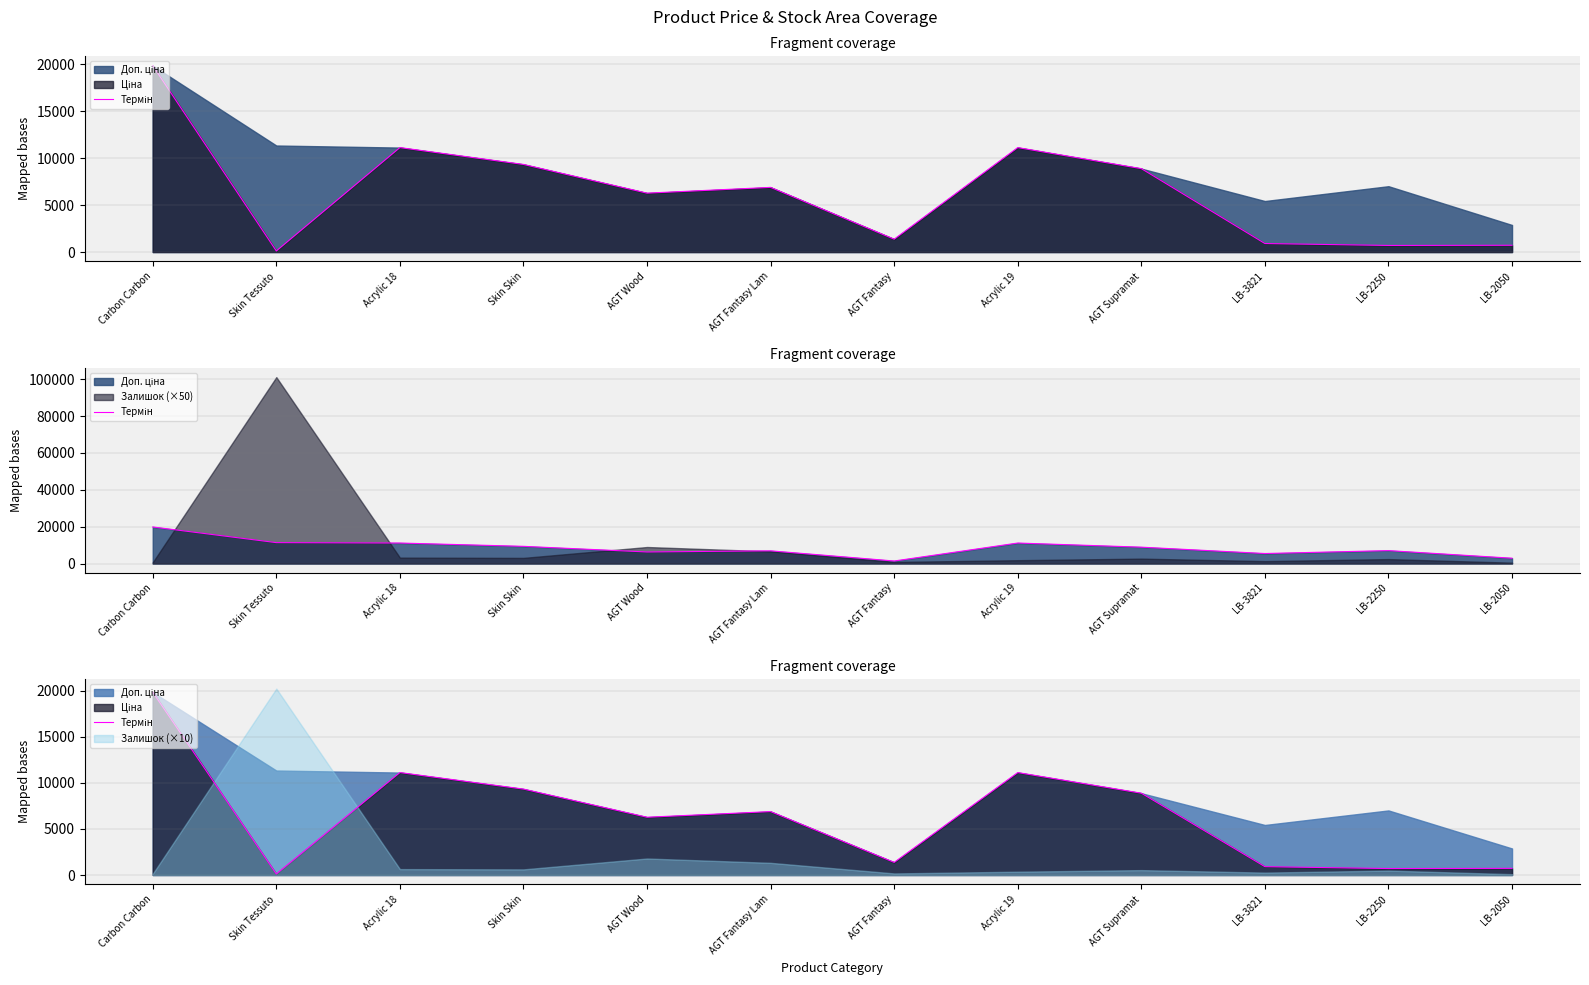

Reading left to right, extract all data points from this chart.

Carbon Carbon=19831.1	Skin Tessuto=113.3	Acrylic 18=11113.6	Skin Skin=9321.4	AGT Wood=6266.7	AGT Fantasy Lam=6879.5	AGT Fantasy=1366.3	Acrylic 19=11113.6	AGT Supramat=8874.6	LB-3821=904.3	LB-2250=700.4	LB-2050=719.6